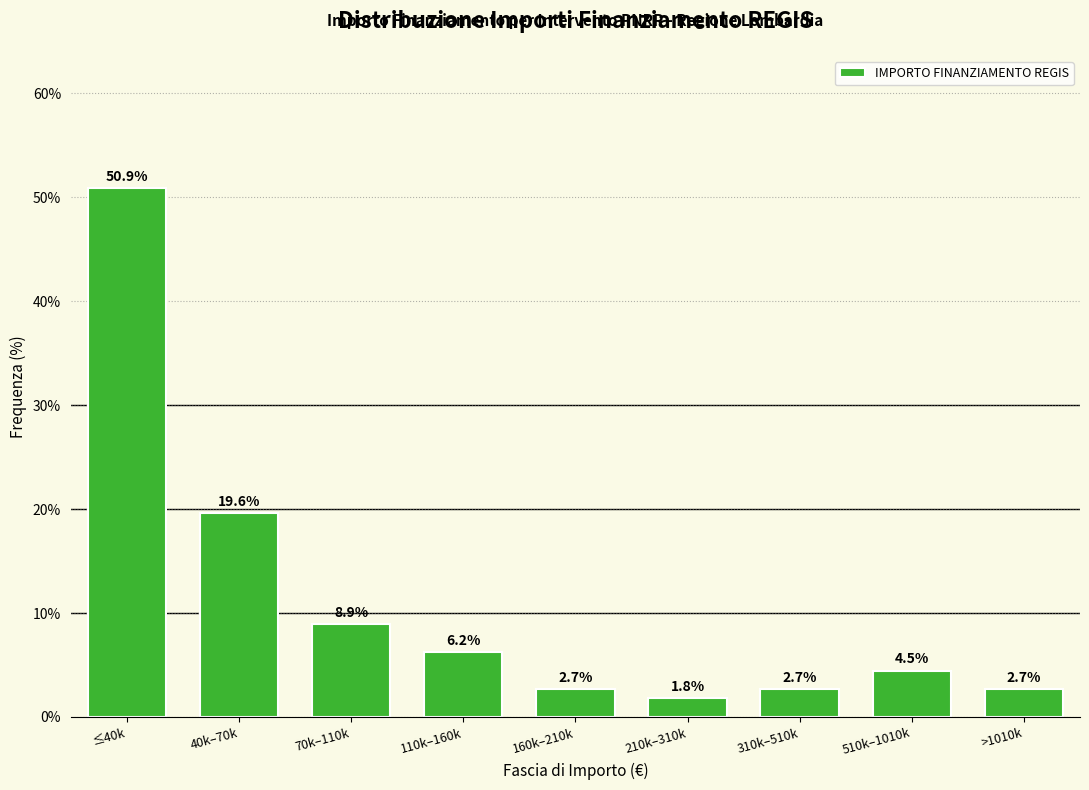

What is the approximate value at >1010k?

2.7